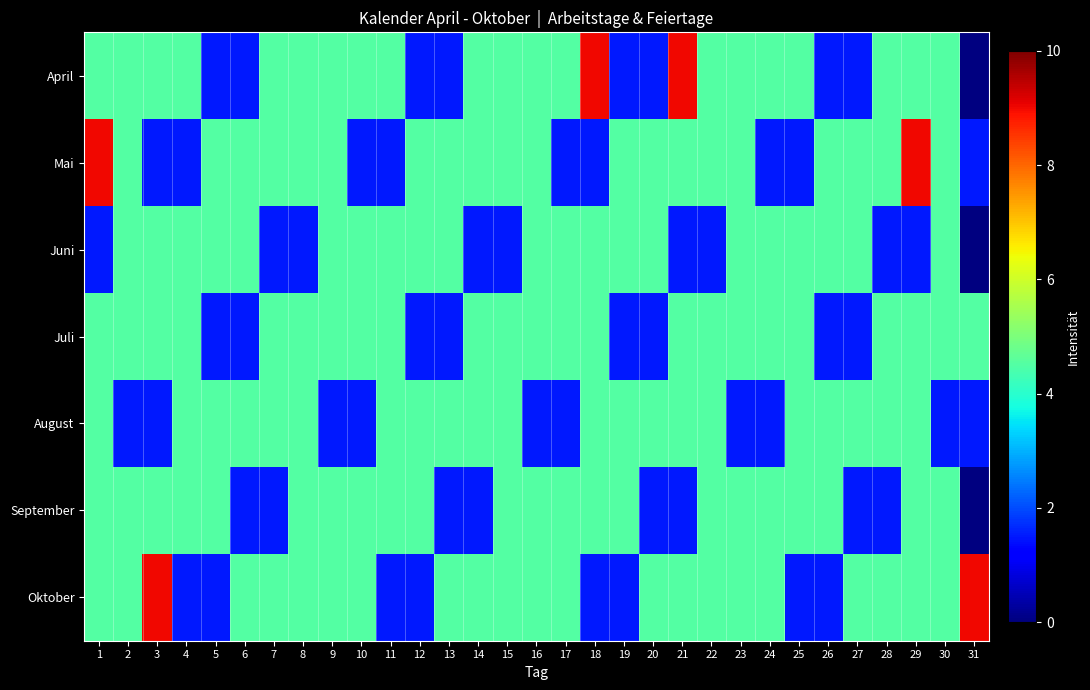

List the series in order of their peak value, lowest first.

Juni, Juli, August, September, April, Mai, Oktober